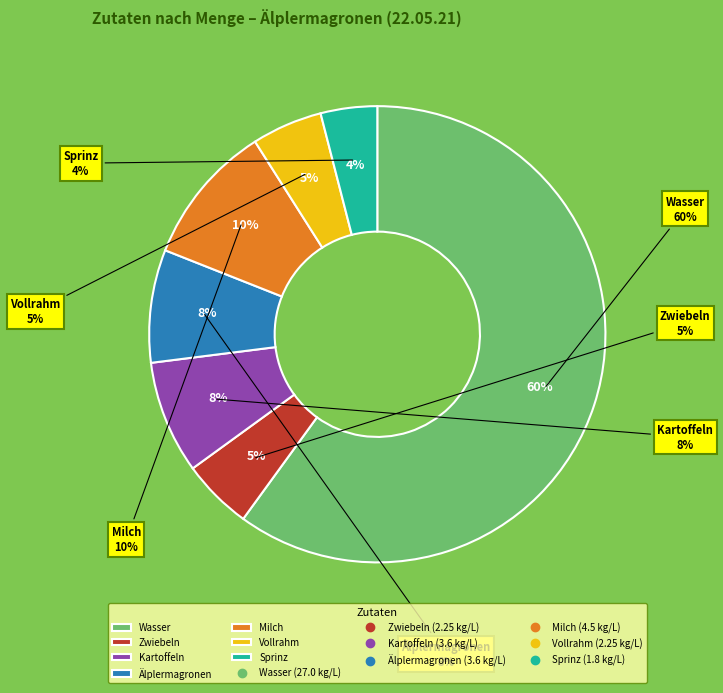

Is it true that Kartoffeln is 8% of the pie?

True